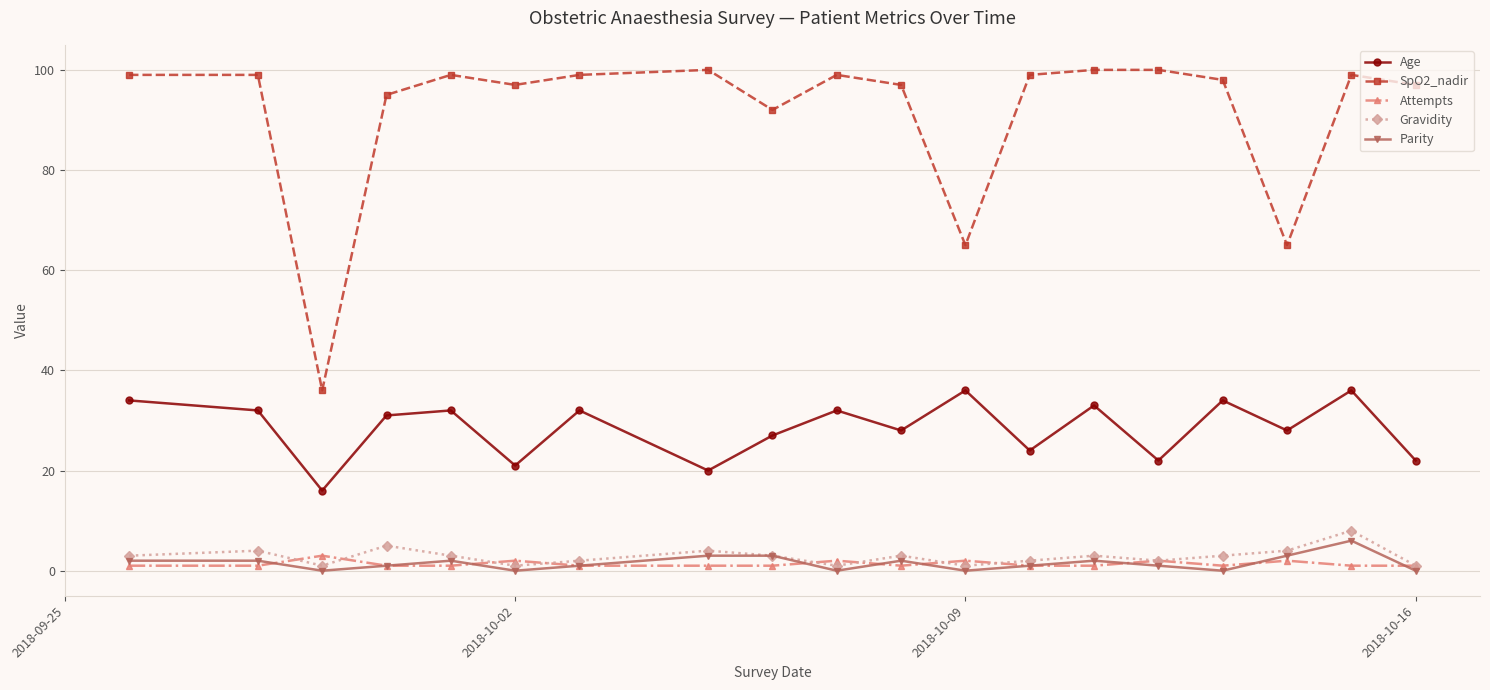

At how many categories does at least one series exceed 73?

16